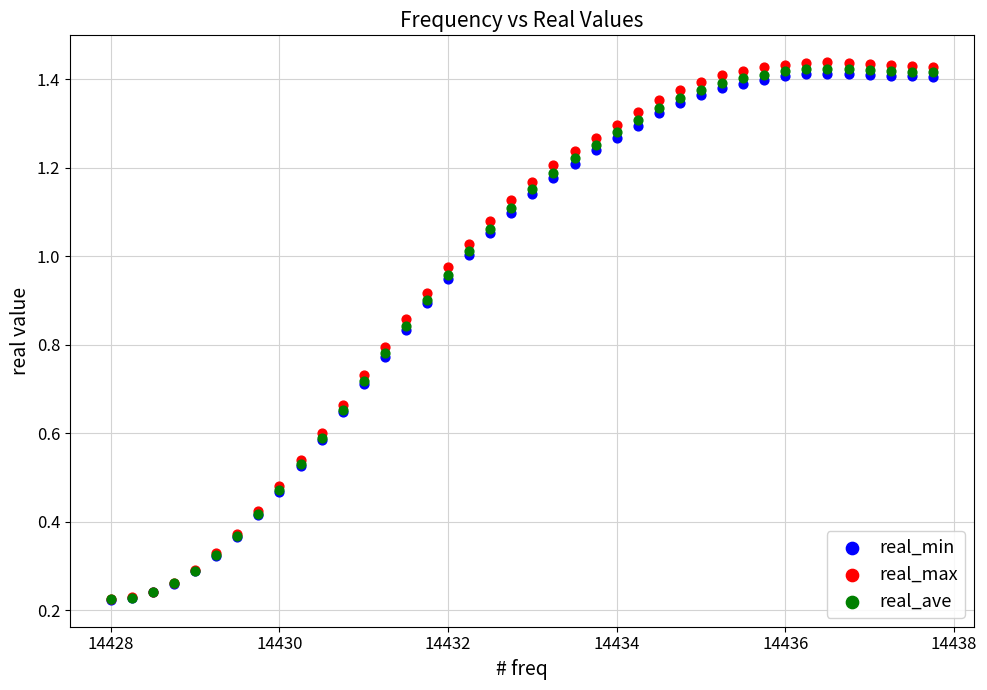

What are all the series names shown in the legend?

real_min, real_max, real_ave